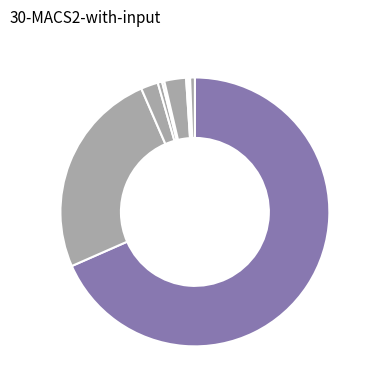

Count the number of slices in the pie.

10